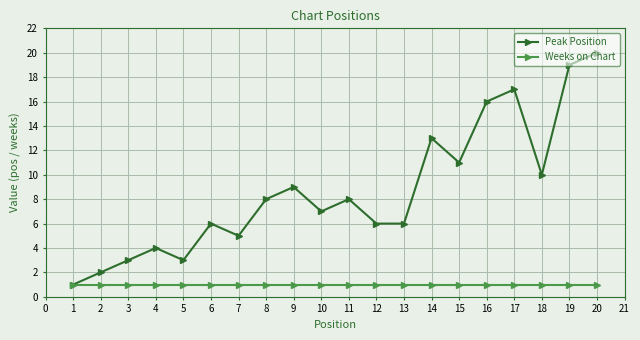

List the series in order of their overall mean, lowest first.

Weeks on Chart, Peak Position